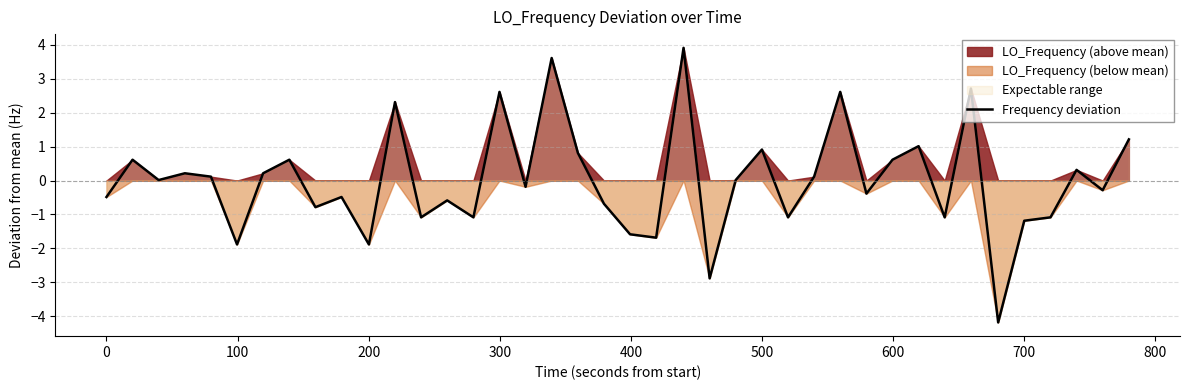

What is the smallest value displayed?

-4.2